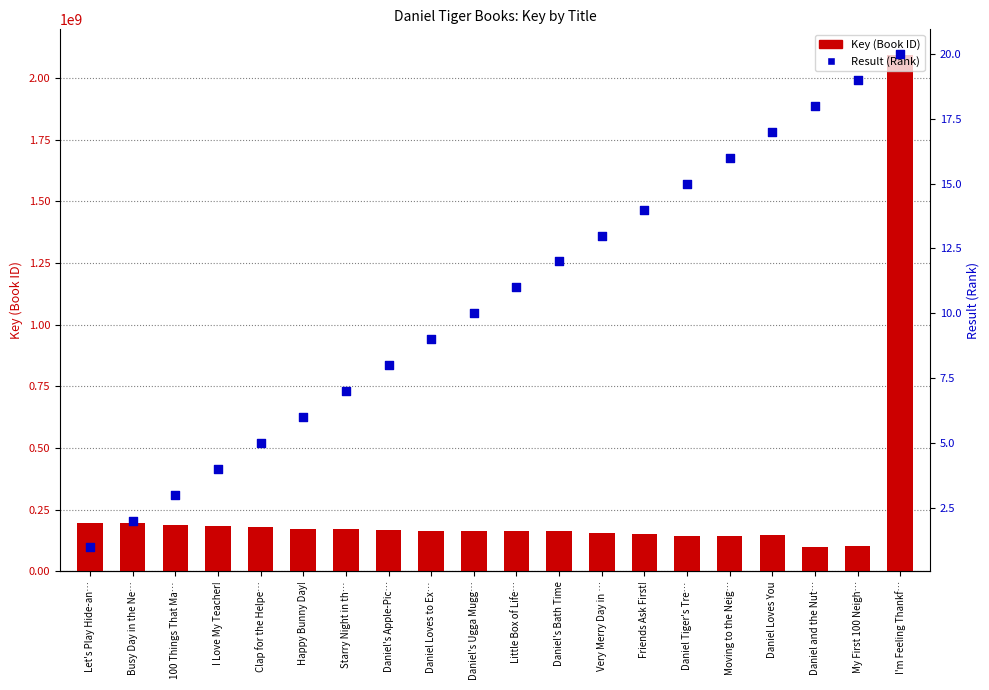

What are all the series names shown in the legend?

Key (Book ID), Result (Rank)